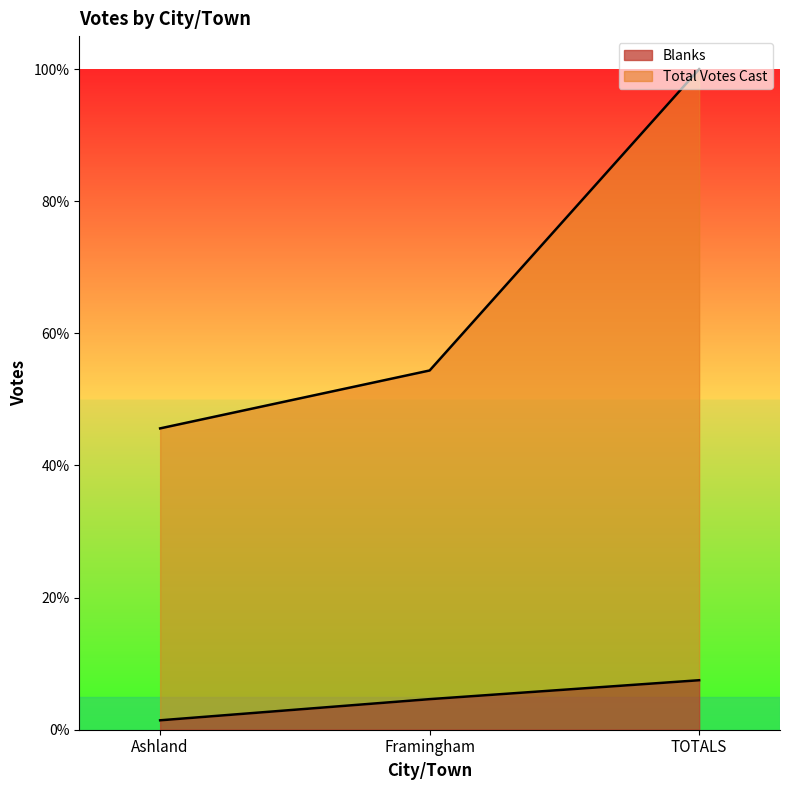

Which category has the lowest value in the Total Votes Cast series?

Ashland